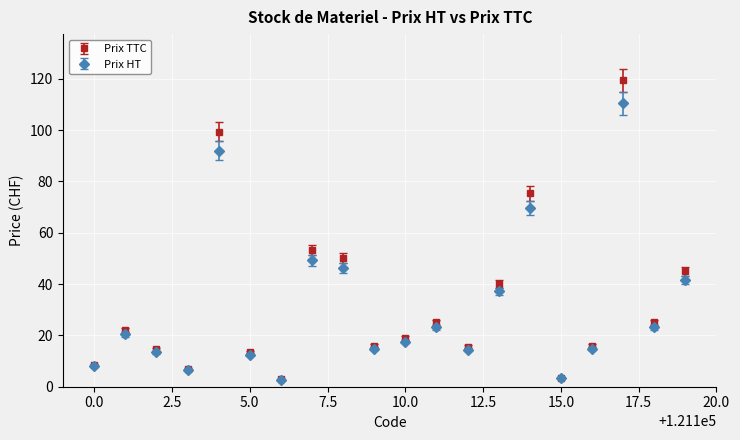

Which series has the widest spread of values?

Prix TTC